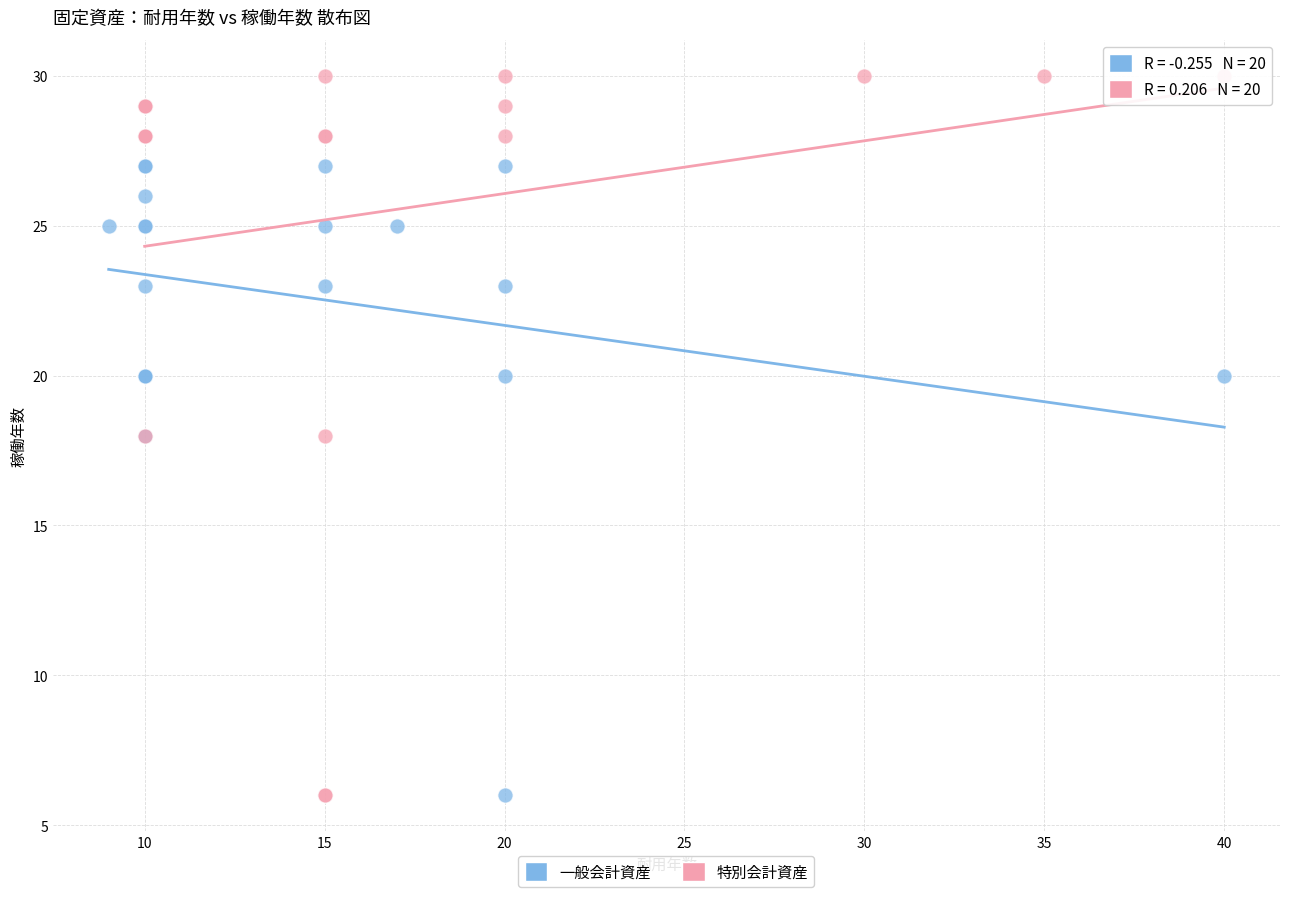

Which series reaches the maximum Y coordinate?

特別会計資産